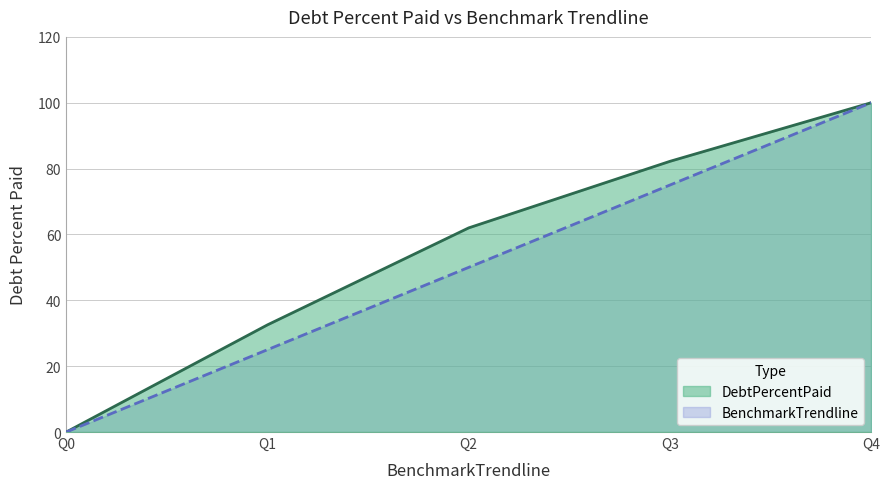

Which category has the lowest value across all series?

Q0